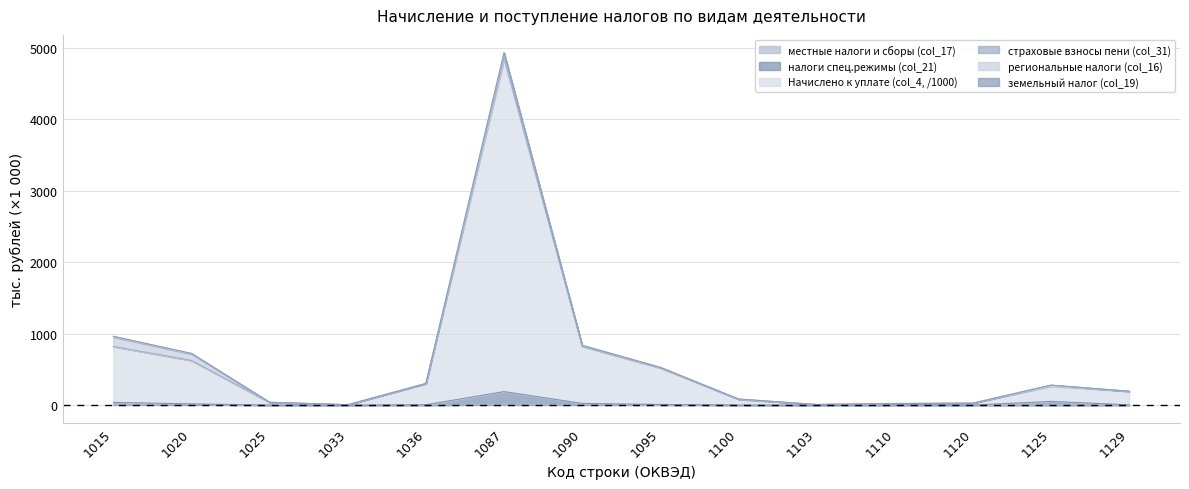

True or false: местные налоги и сборы (col_17) and налоги спец.режимы (col_21) intersect in this chart.

False